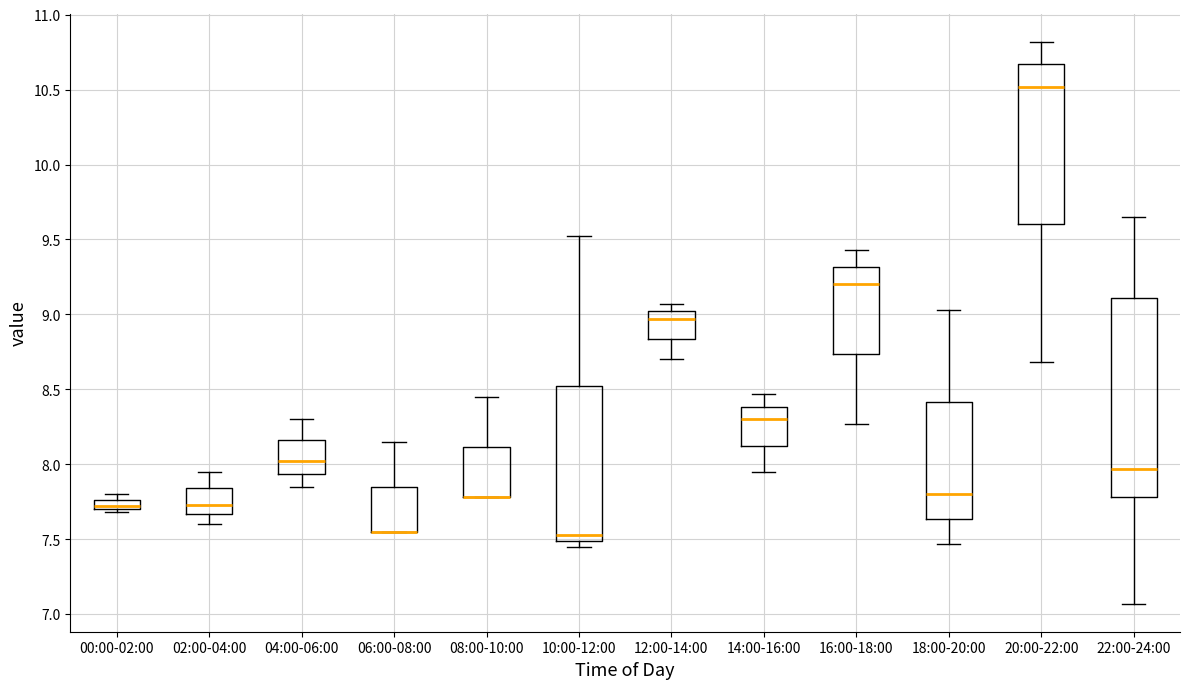

Which box is the tallest, from its lower edge to its upper edge?

22:00-24:00